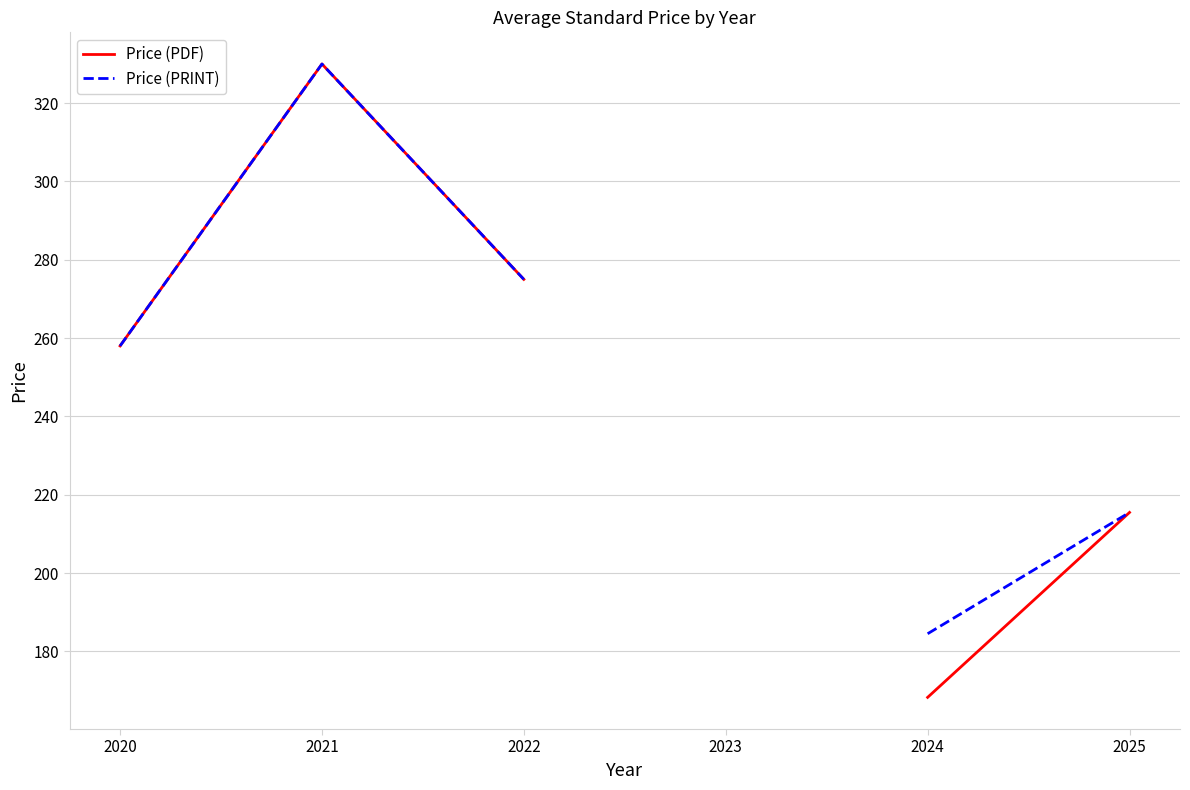

List the series in order of their peak value, lowest first.

Price (PDF), Price (PRINT)